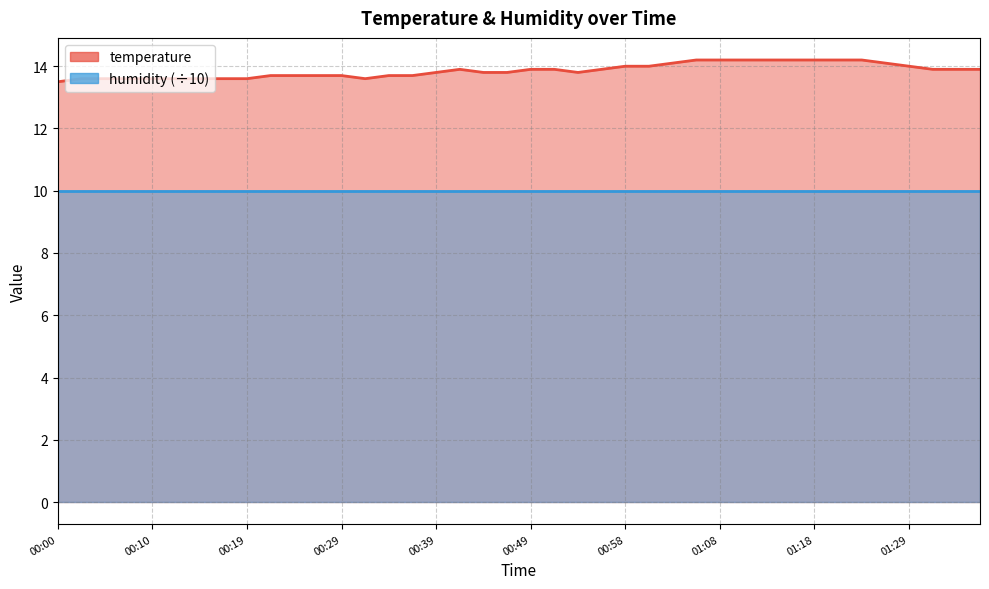

What is the greatest value displayed?

14.2